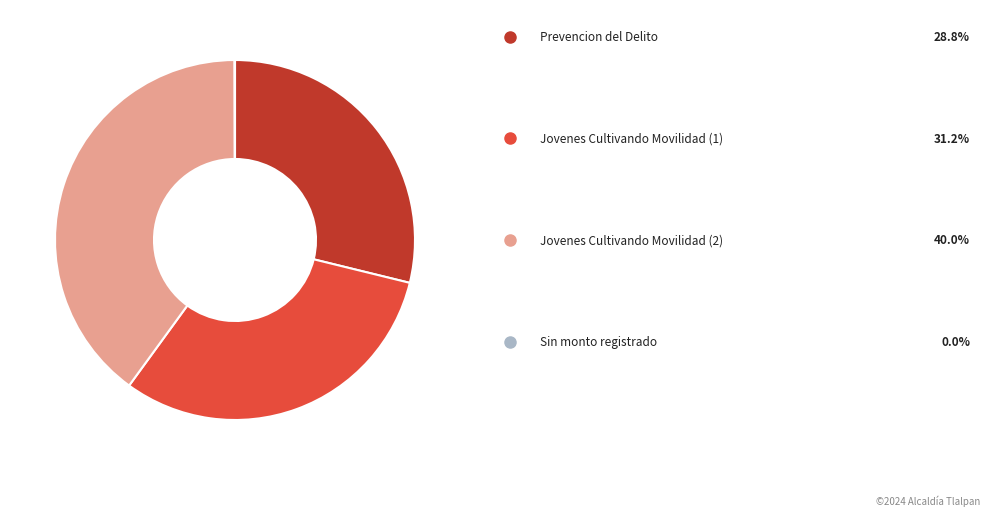

Does any single category account for the majority?

No